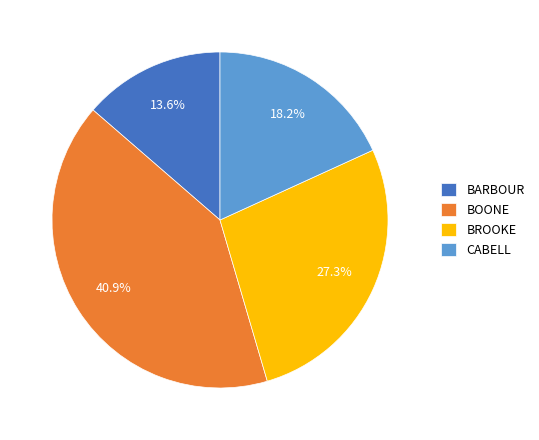

Which slice is the largest?

BOONE